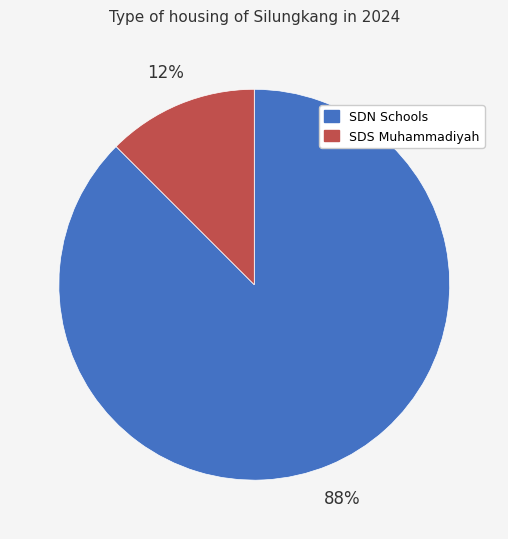

To the nearest percent, what is the average slice percentage?

50%